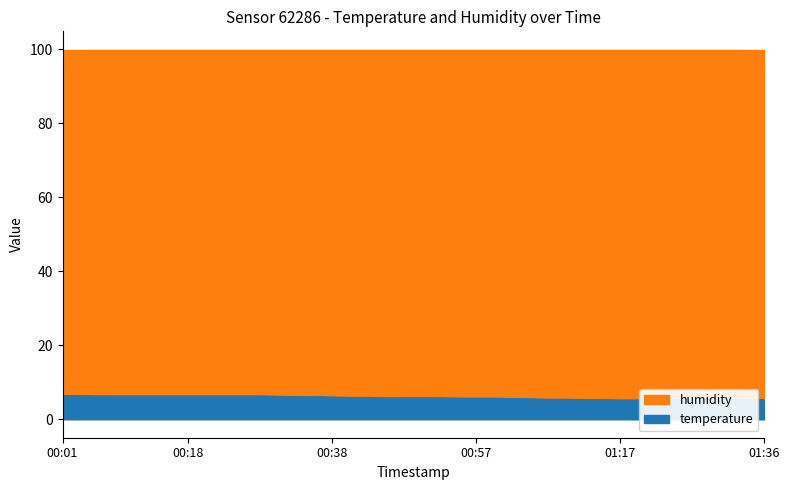

Is it true that the value at 2024-02-23T01:09:57 is 5.4?

True